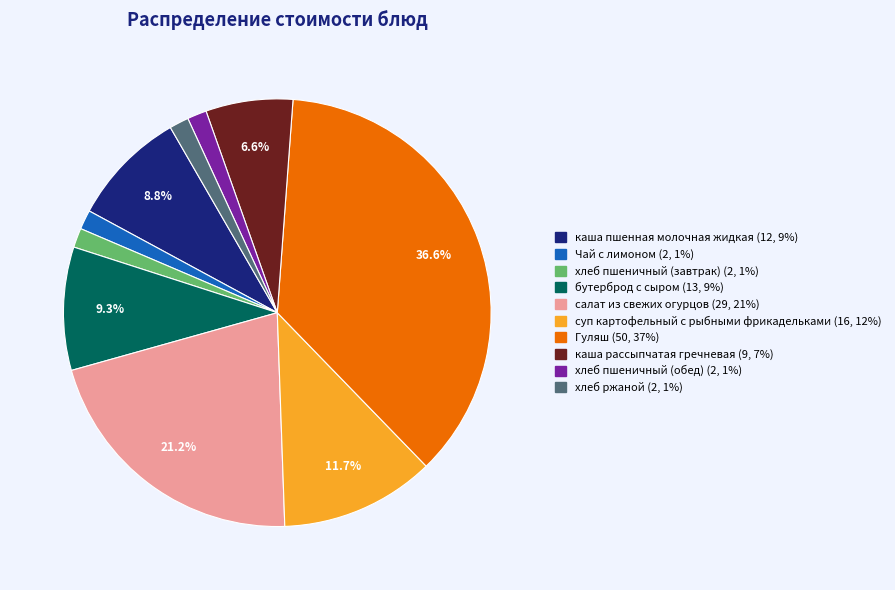

Does any single category account for the majority?

No